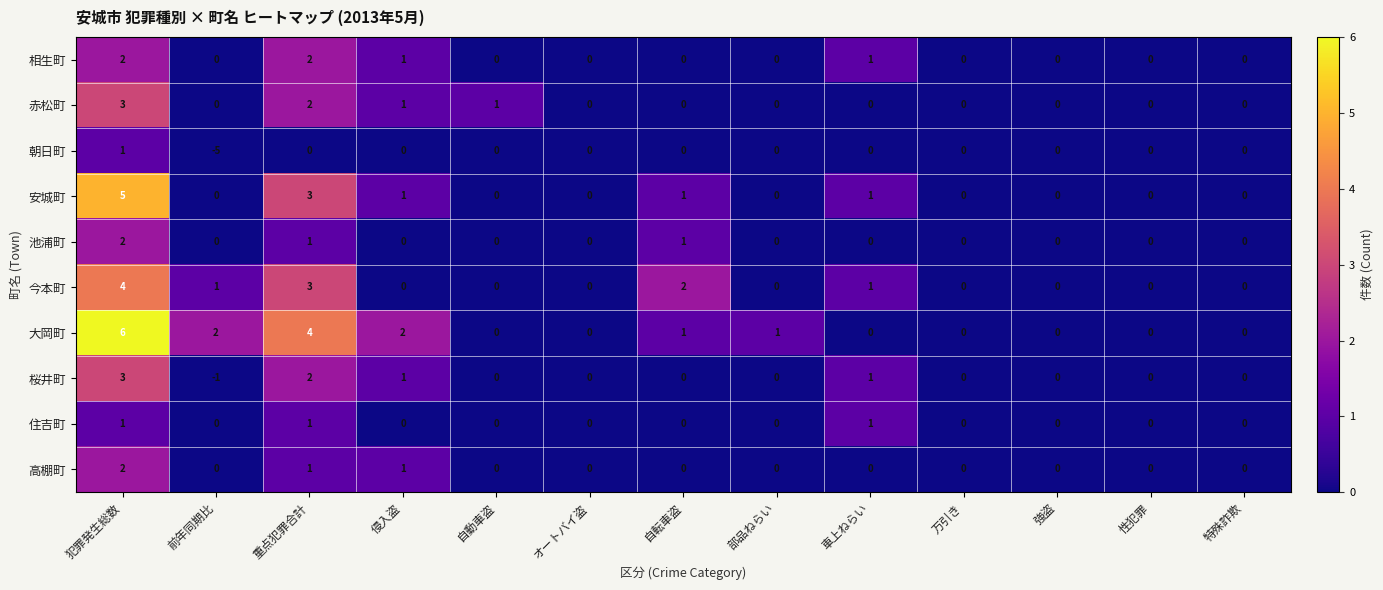

What is the sum of all 住吉町 values?

3